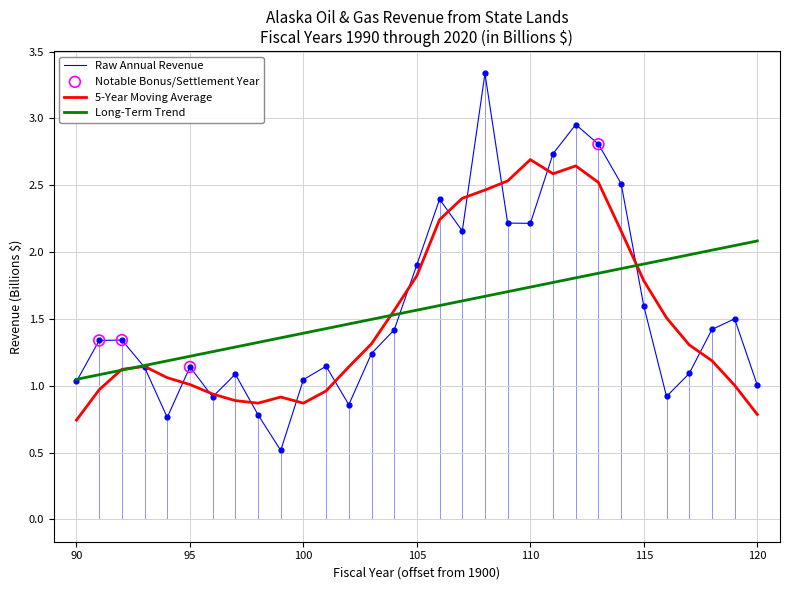

Rank the series by their maximum value, from lowest to highest.

Long-Term Trend, 5-Year Moving Average, Raw Annual Revenue